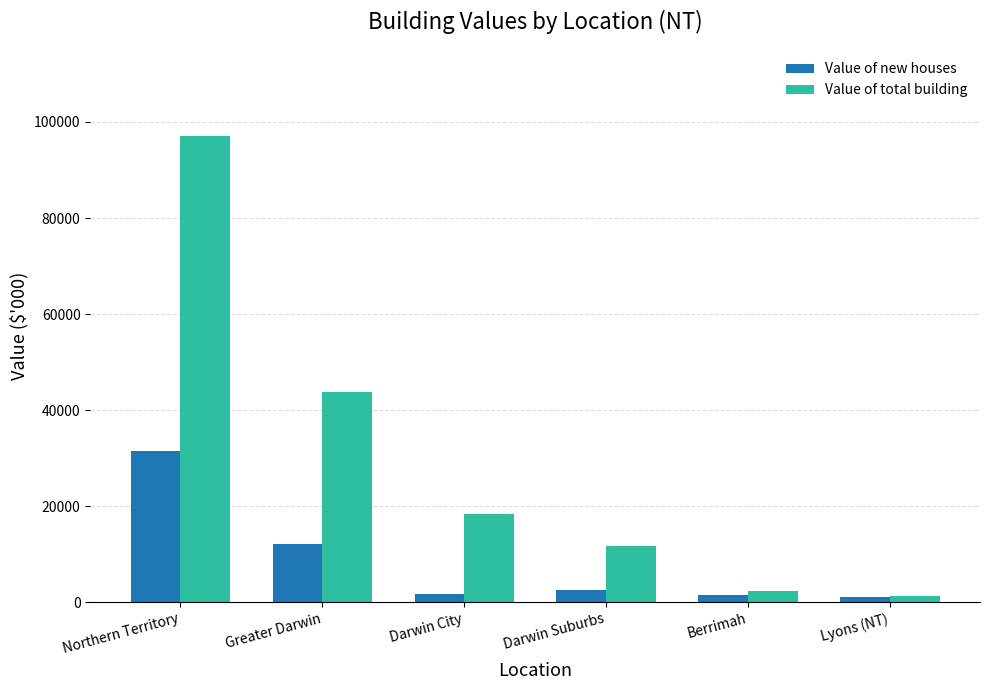

Which series has the widest spread of values?

Value of total building